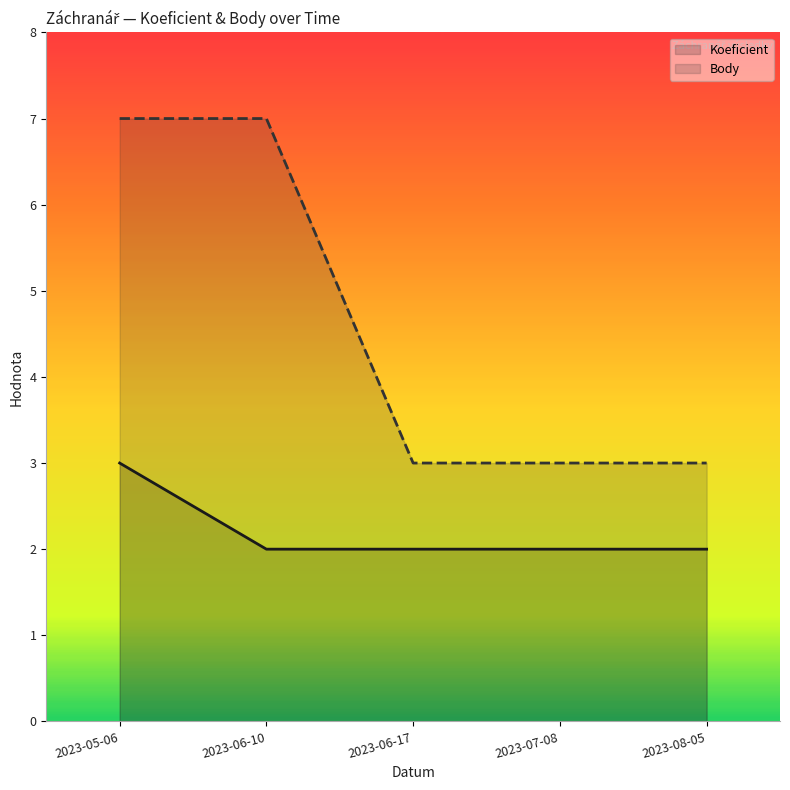

At which category is the sum across all series the highest?

2023-05-06